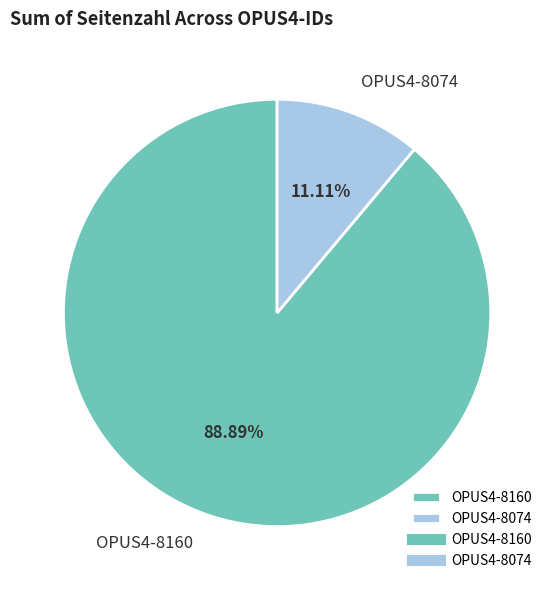

To the nearest percent, what is the combined percentage of OPUS4-8074 and OPUS4-8160?

100%